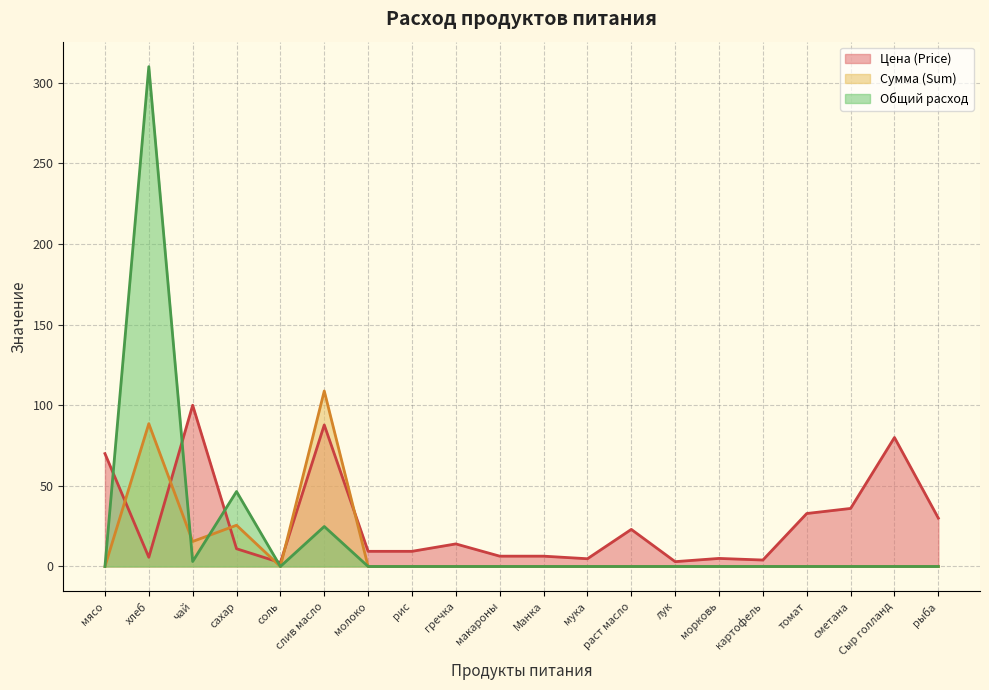

True or false: Общий расход and Цена (Price) intersect in this chart.

True